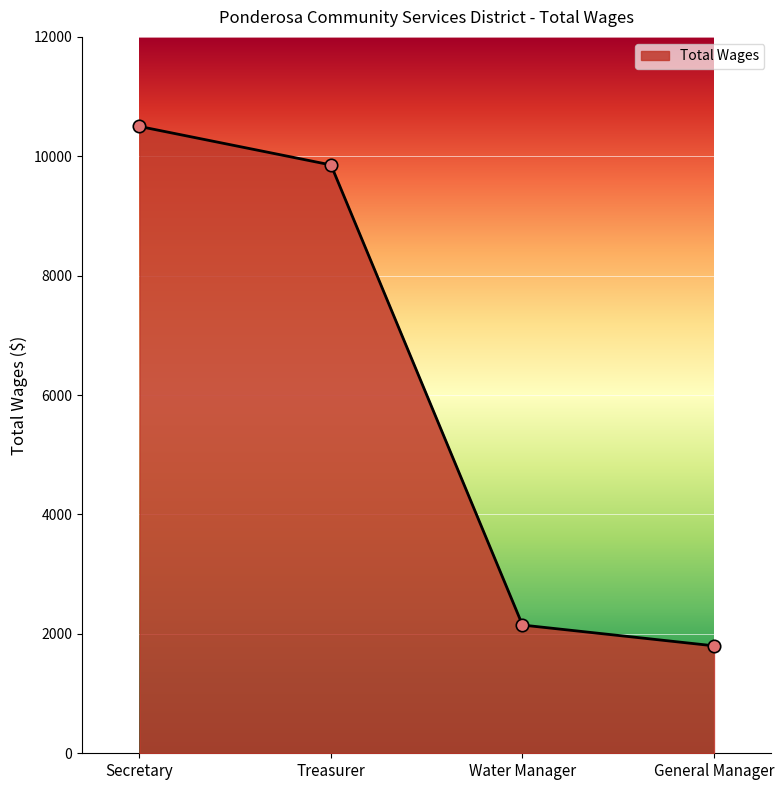

What is the change in value from Secretary to General Manager?

-8700